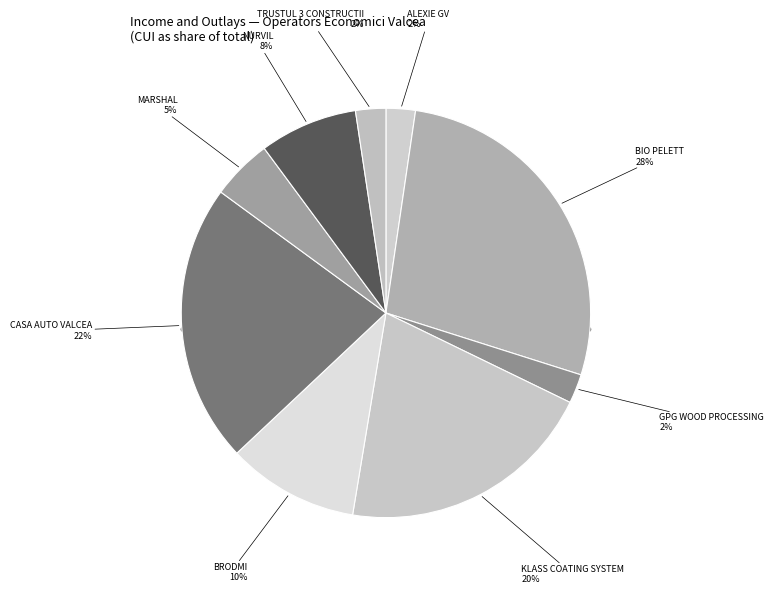

What is the total percentage of SC MARSHAL SRL and SC GPG WOOD PROCESSING SRL?

7.1%